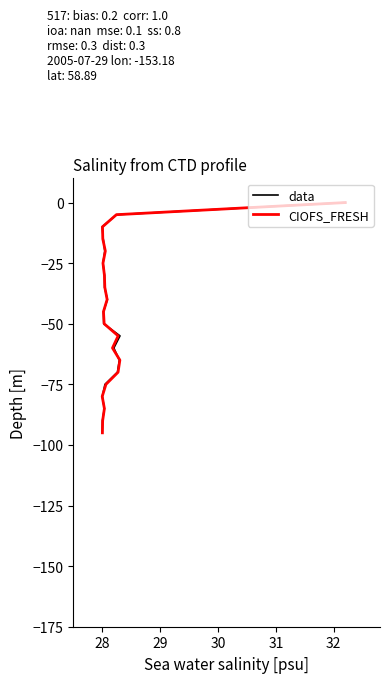

What are all the series names shown in the legend?

data, CIOFS_FRESH